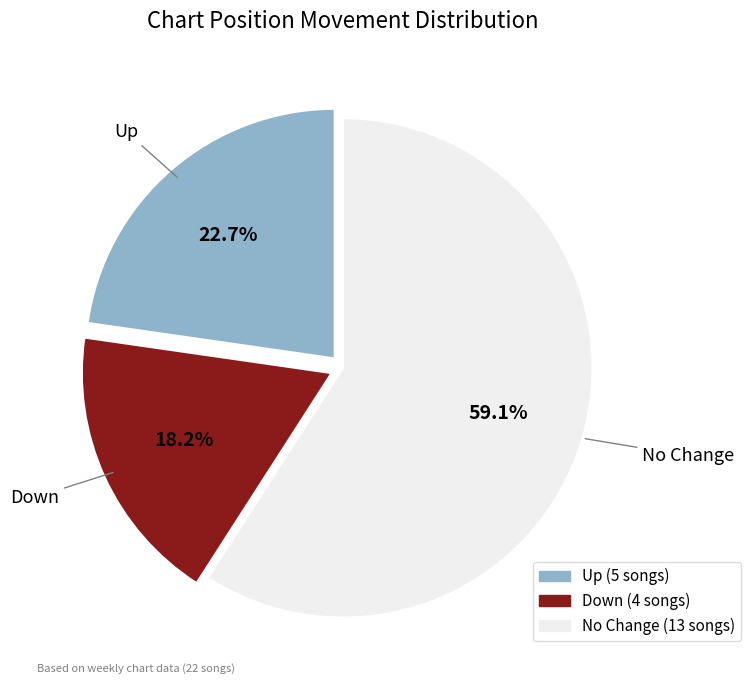

Does any single category account for the majority?

Yes